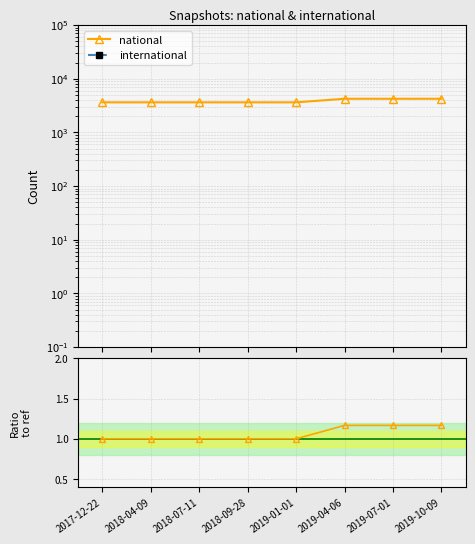

At 2018-09-28, list the series in order from largest to smallest.

national, national / ref, international, international / ref